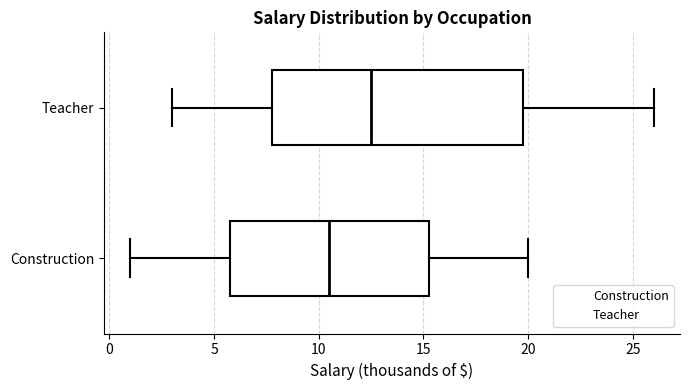

Where is the right edge of the box for Construction on the x-axis? The values are not printed on the chart, so give them approximately, as read against the axis.

15.5